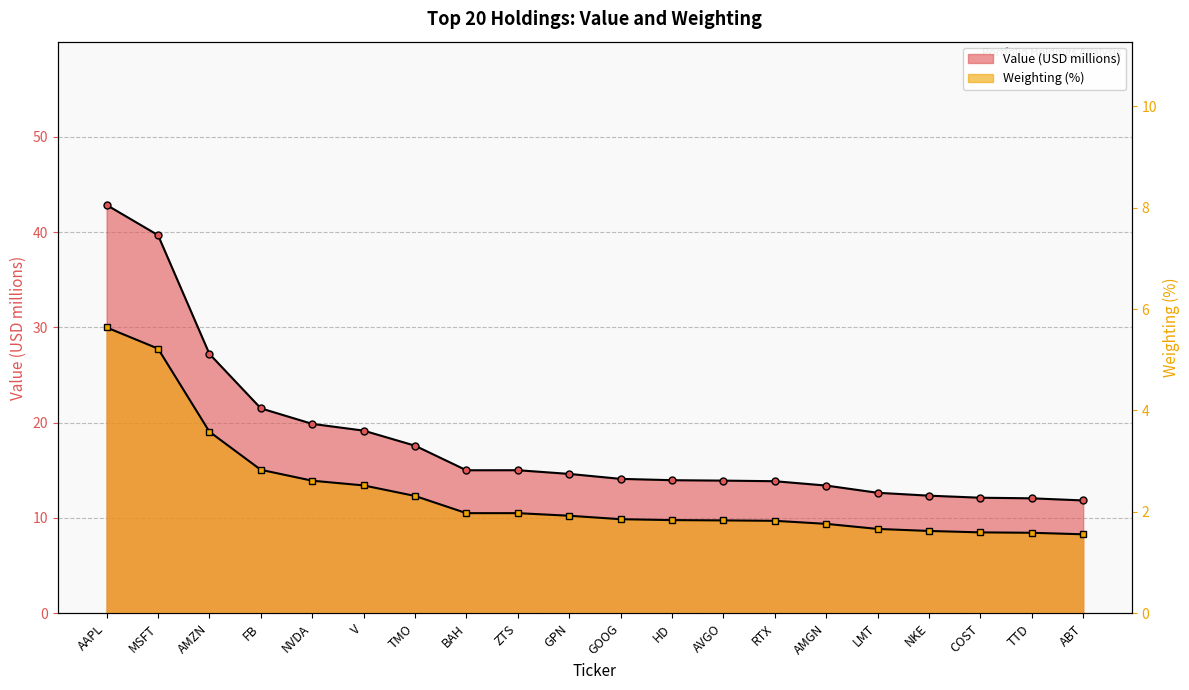

What is the minimum value shown in the chart?

1.6